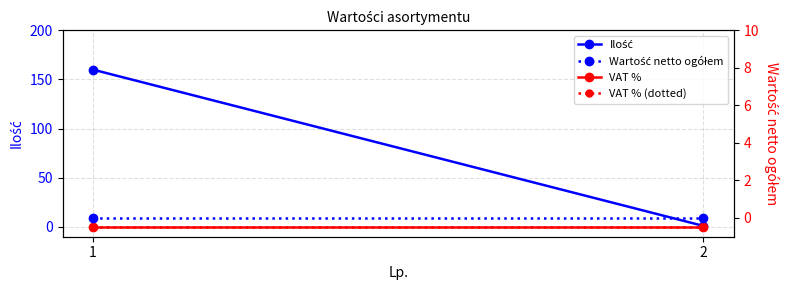

True or false: Ilość has a value of 1 at 2.

False